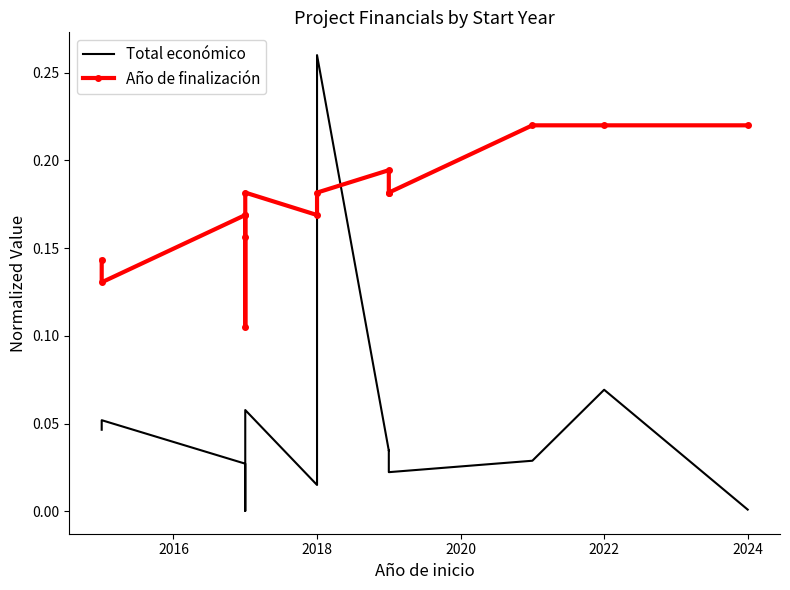

At which category does the chart reach its peak across all series?

2018